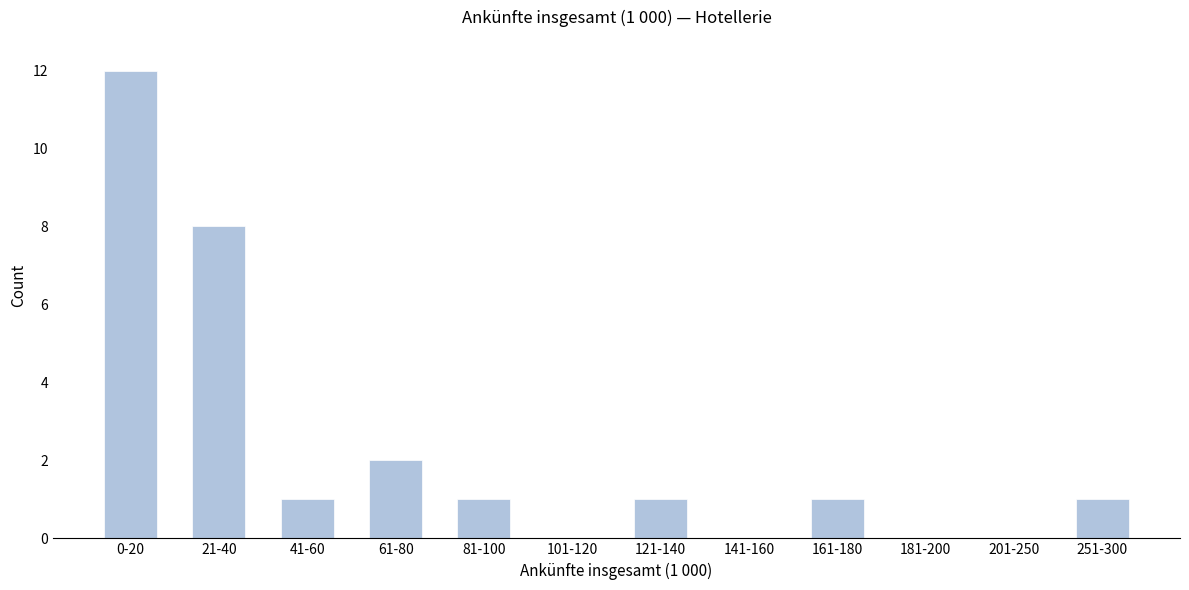

Is it true that the value at 21-40 is 4?

False